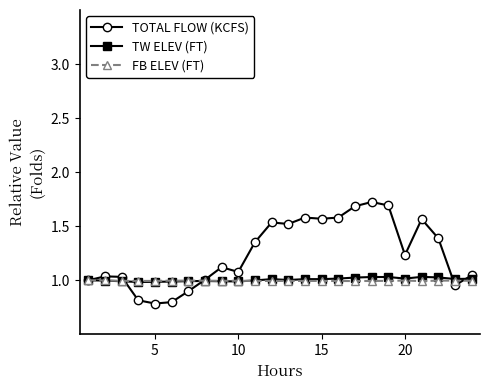

Which series has the largest total across all categories?

TOTAL FLOW (KCFS)